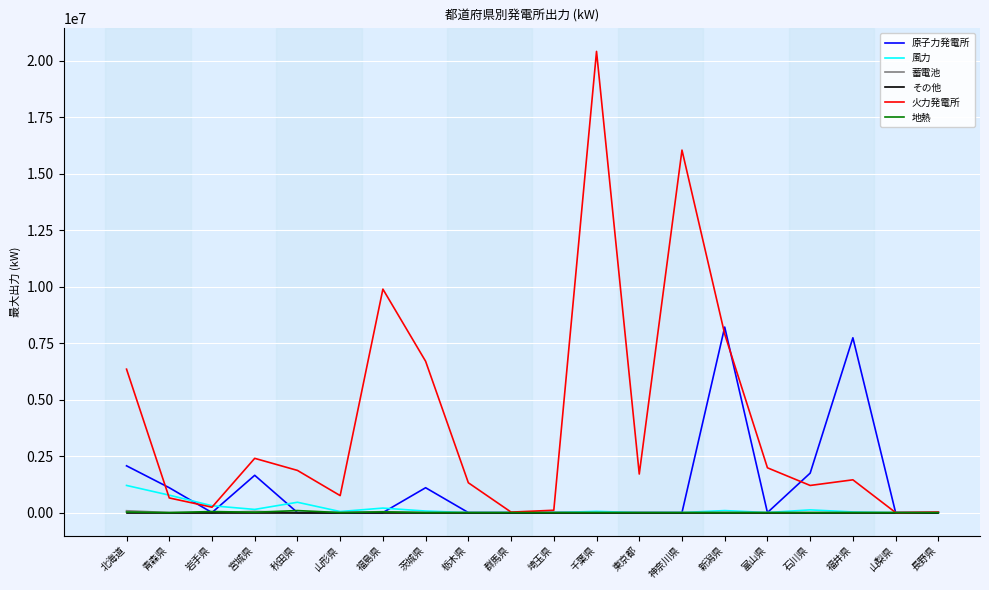

Which series changed the most between 新潟県 and 山梨県?

原子力発電所